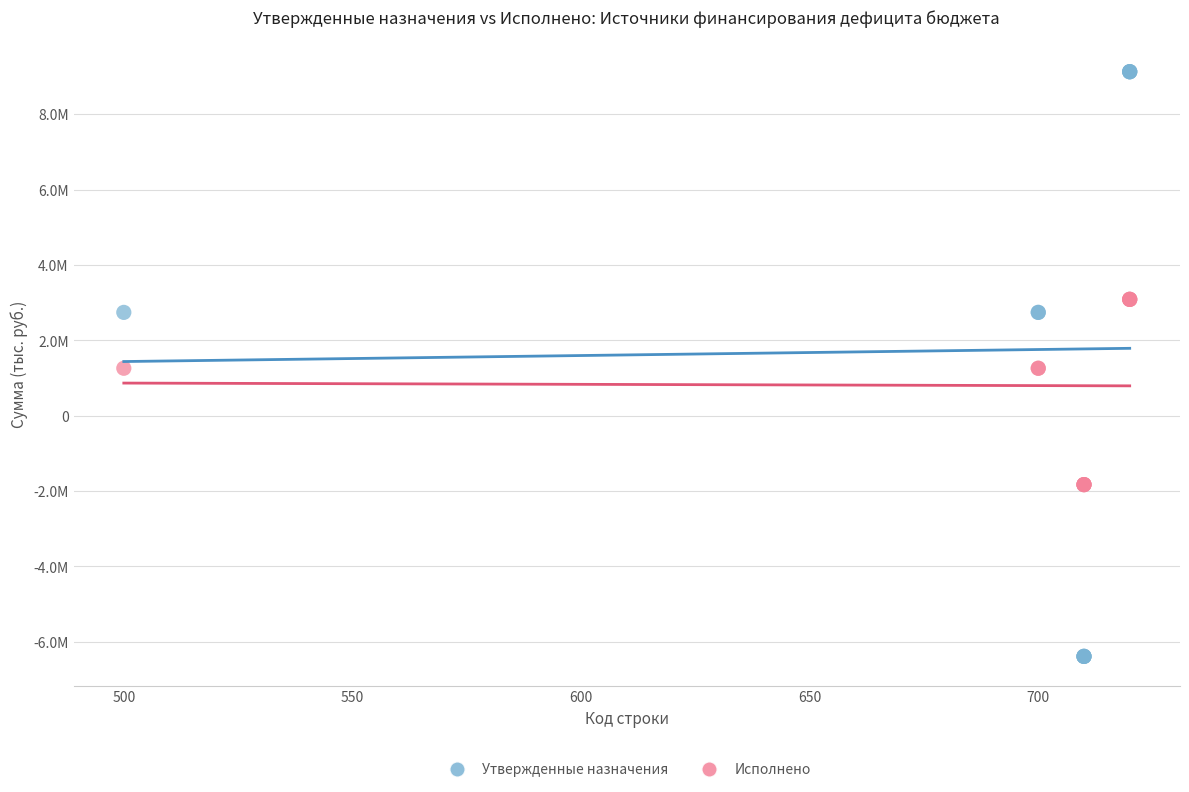

What are all the series names shown in the legend?

Утвержденные назначения, Исполнено